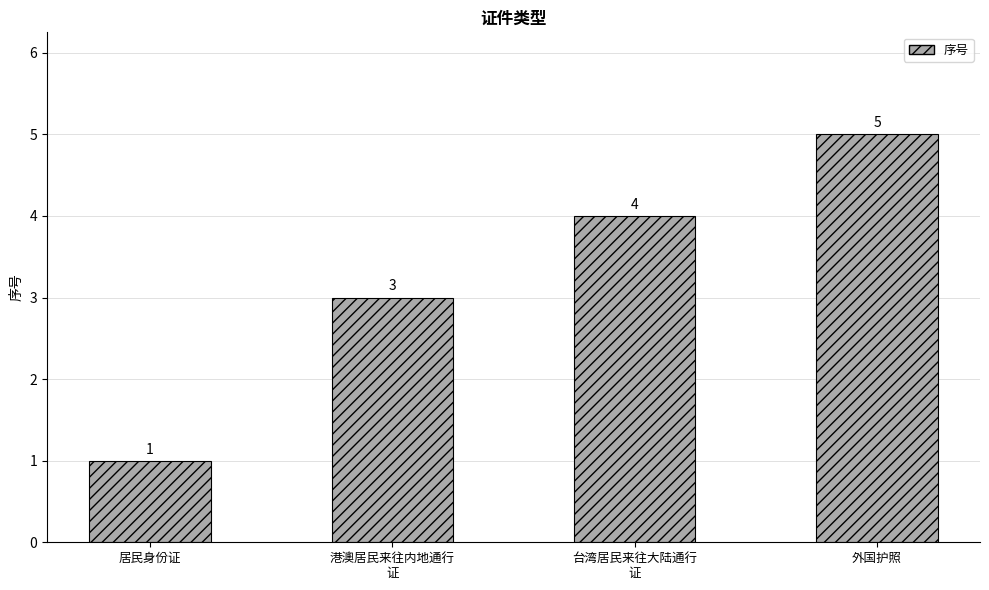

Does the chart contain any negative values?

No